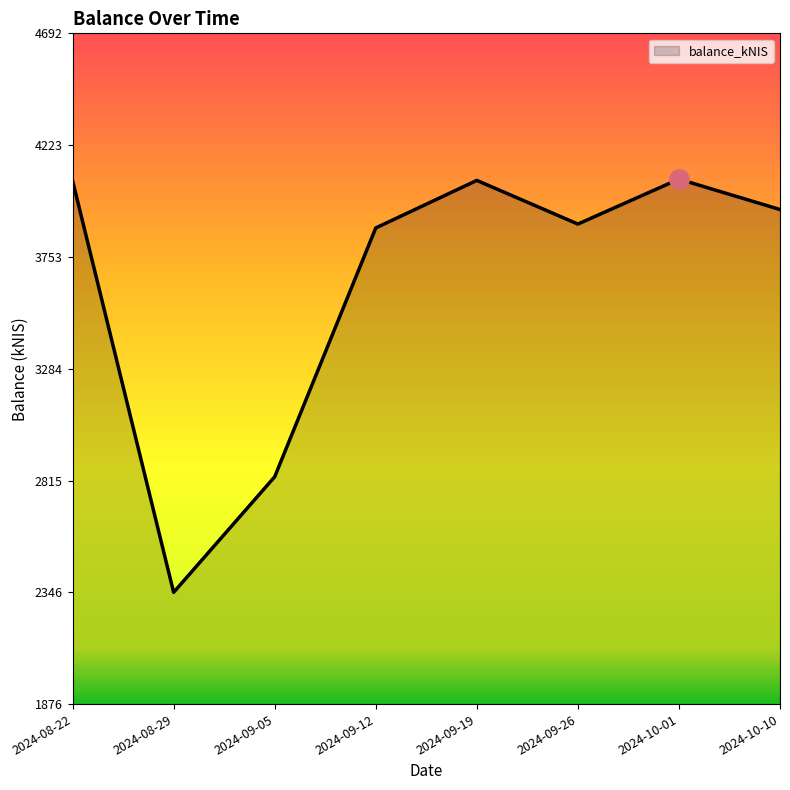

What is the maximum value shown in the chart?

4080.1